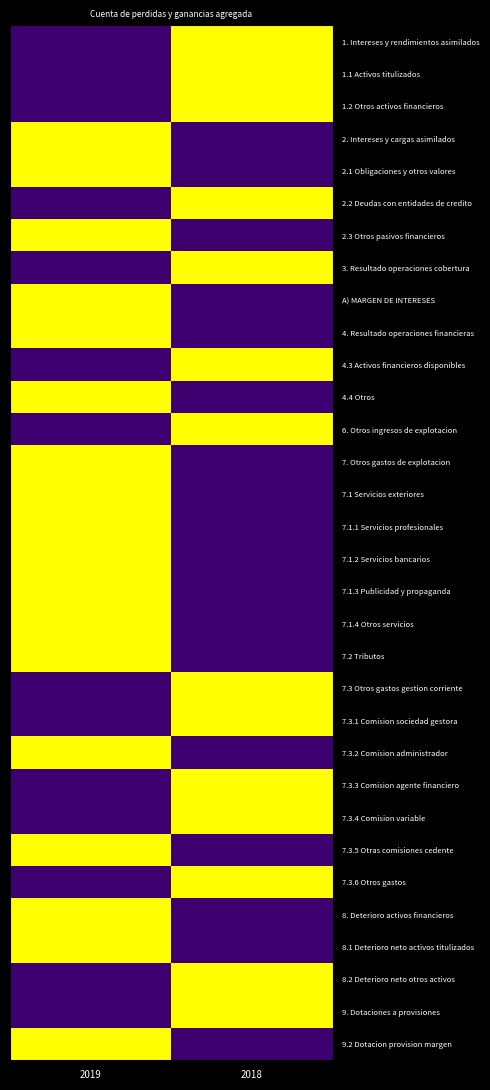

Which label corresponds to the largest value in the chart?

2018